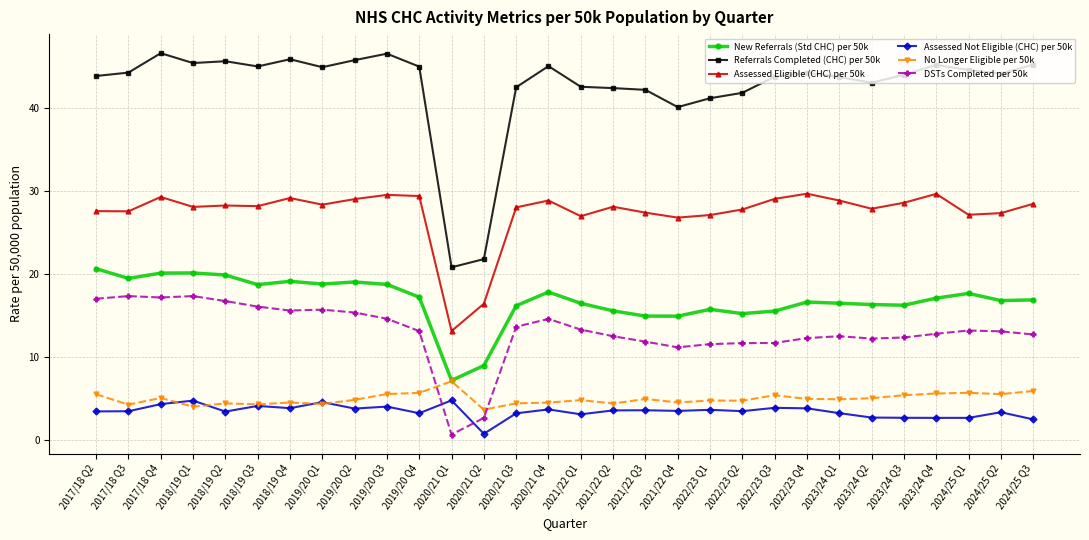

True or false: New Referrals (Std CHC) per 50k has a value of 16.3 at 2023/24 Q2.

True